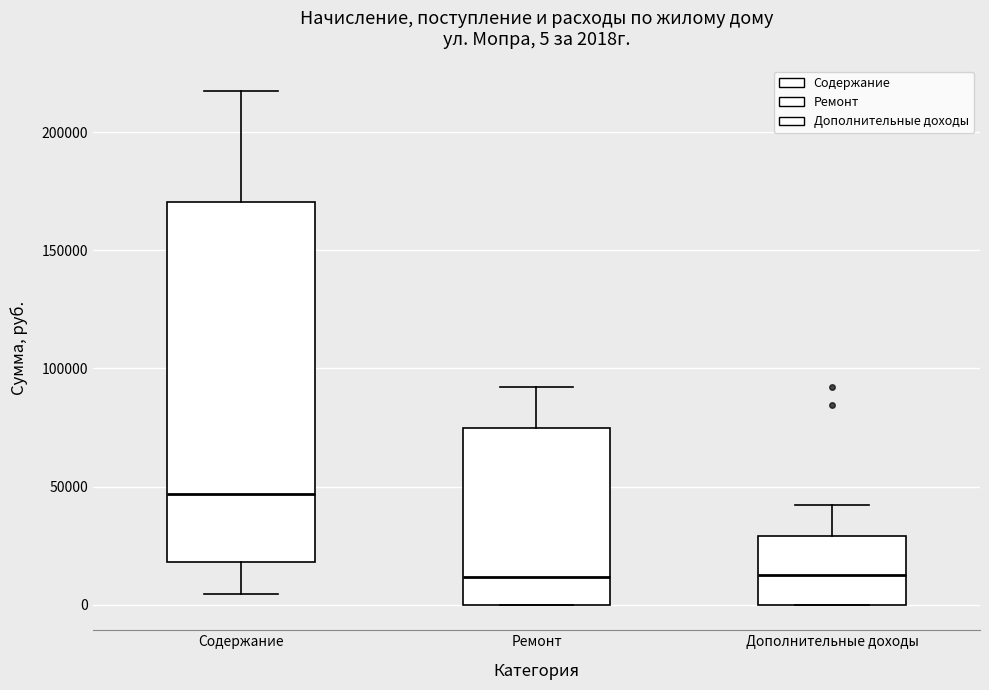

Comparing the boxes themselves (not the whiskers), which one is the tallest?

Содержание